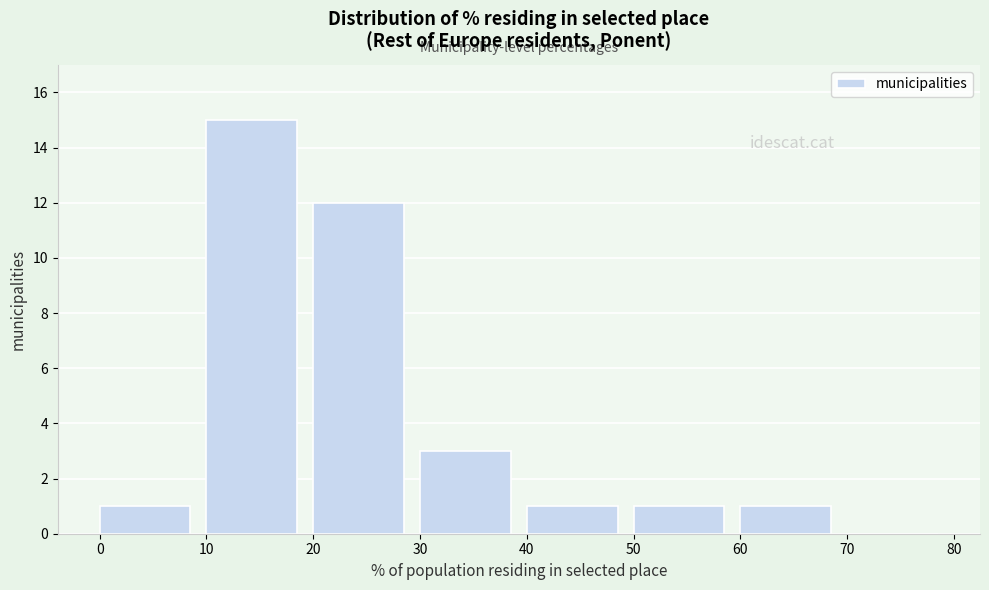

Over which range of the x-axis is the bar tallest?

10 to 20